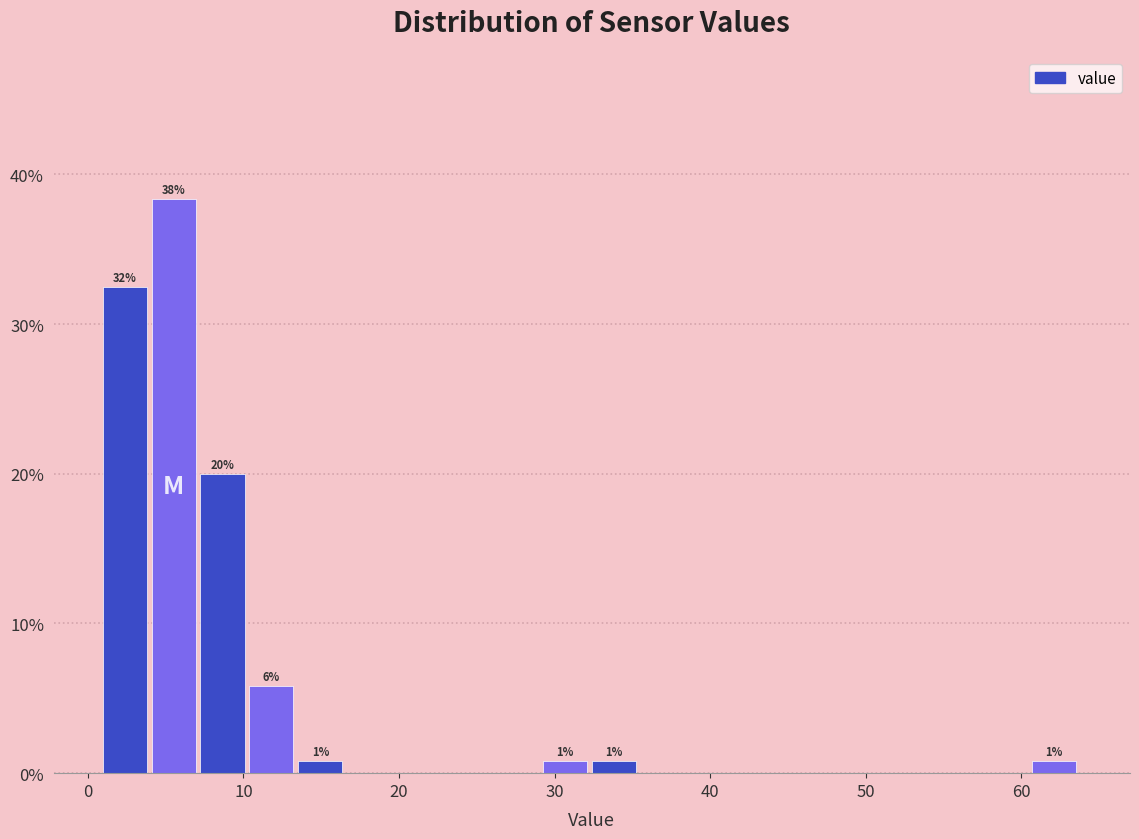

Read against the x-axis, roughly where is the centre of the tallest bar?

6